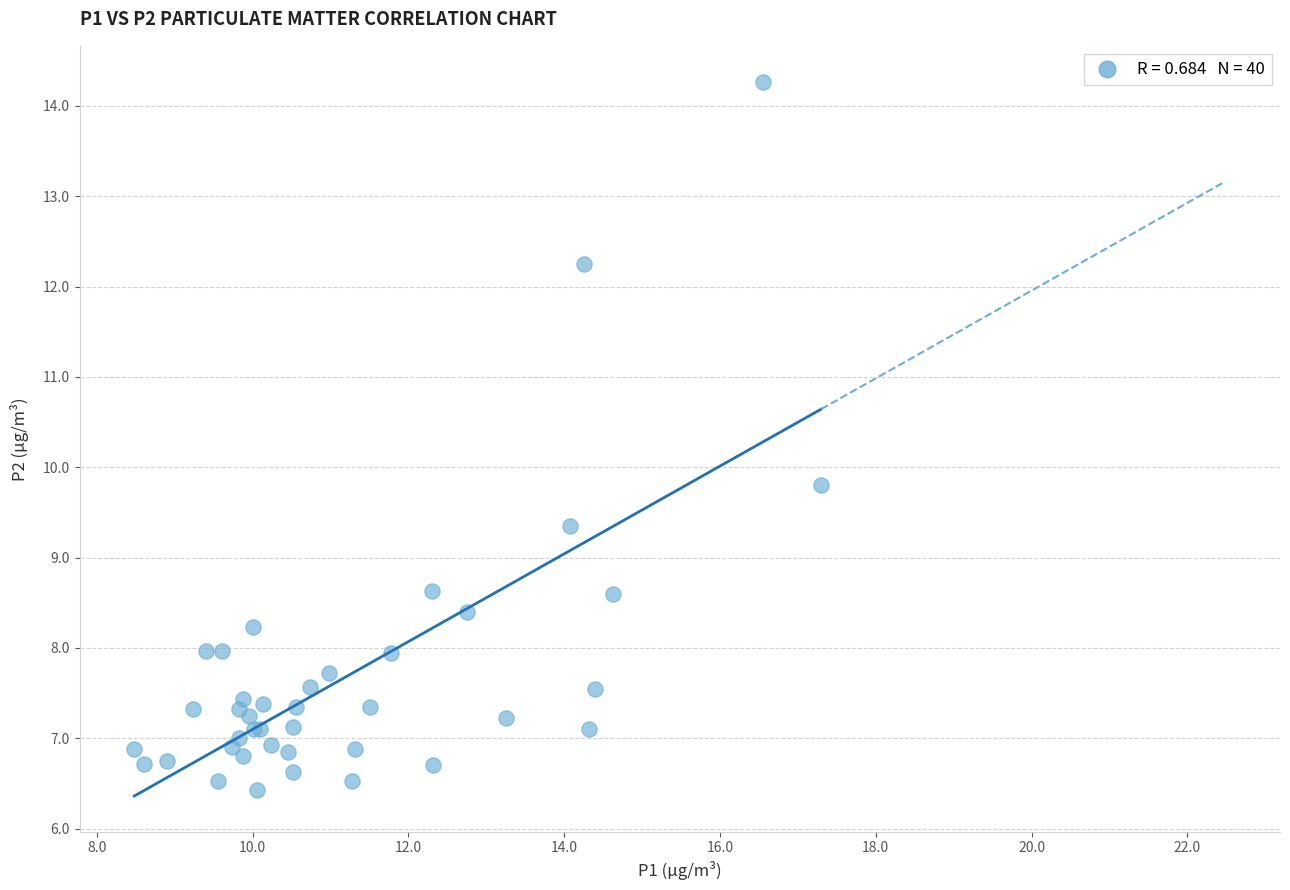

What Y value in the scatter plot is closest to 10?

9.8